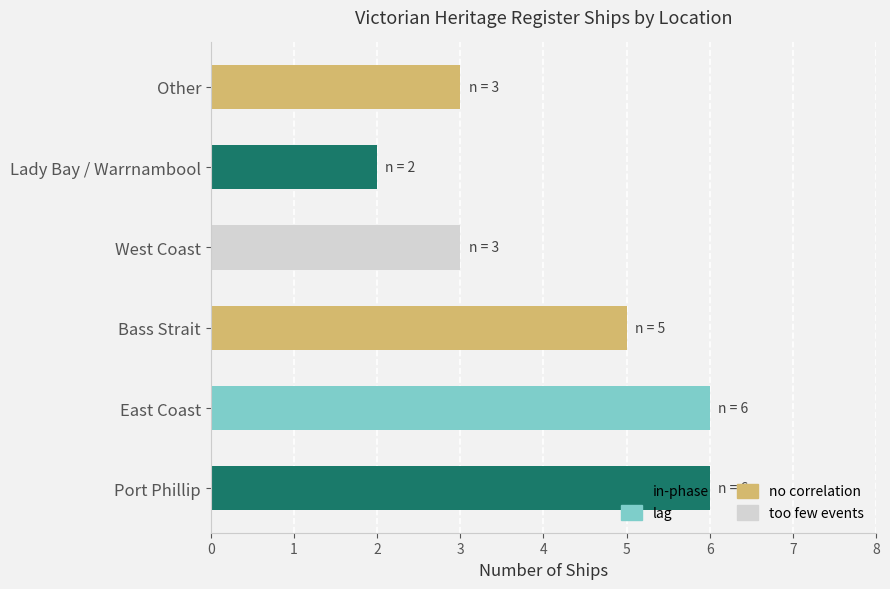

What is the sum of all values?

25